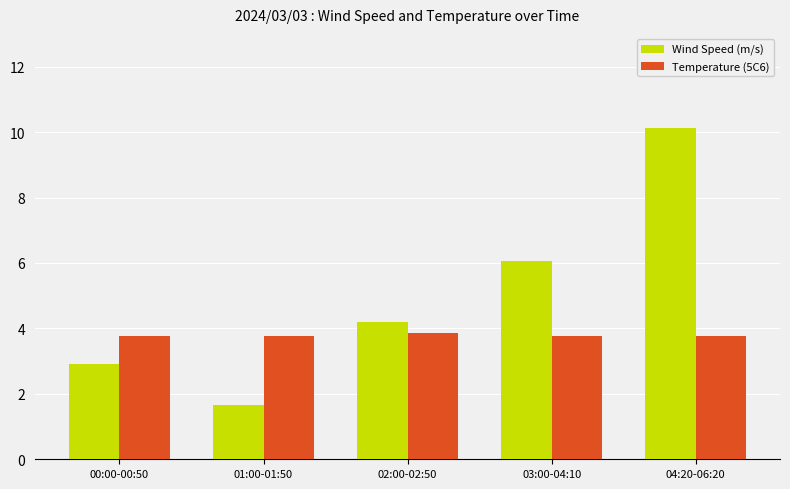

What is the label of the 4th bar from the left?

03:00-04:10